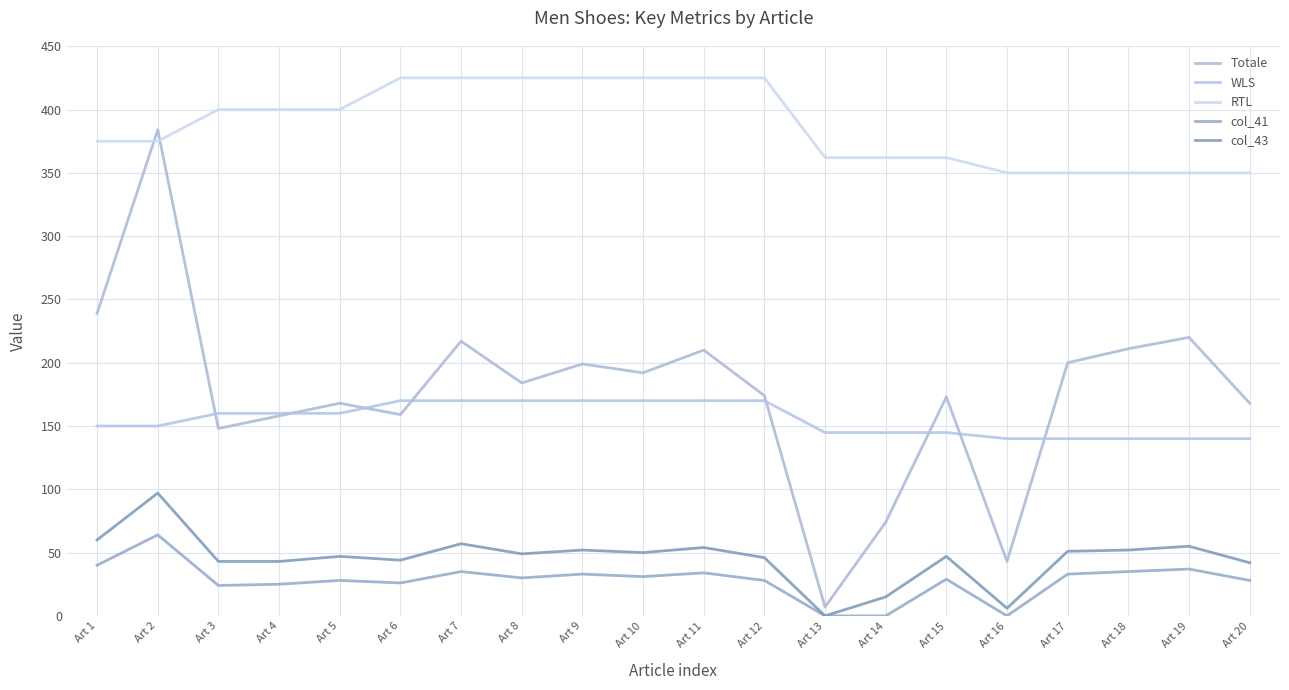

What is the minimum value for RTL?

350.0